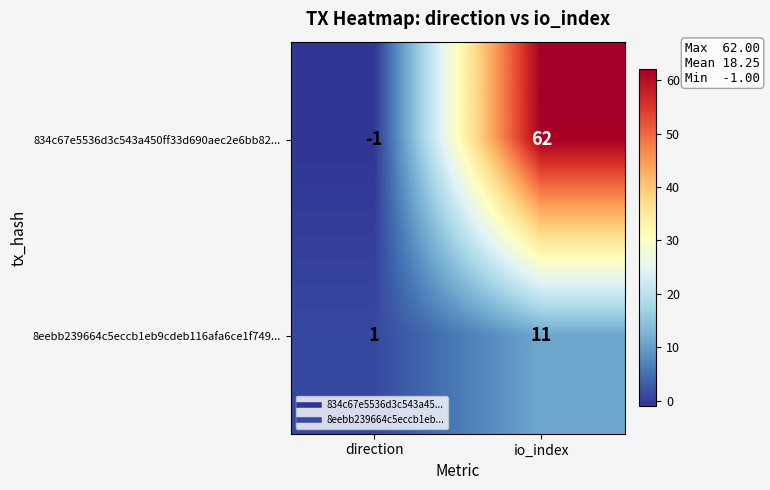

The 834c67e5536d3c543a450ff33d690aec2e6bb82... series shows 62 at io_index. True or false?

True